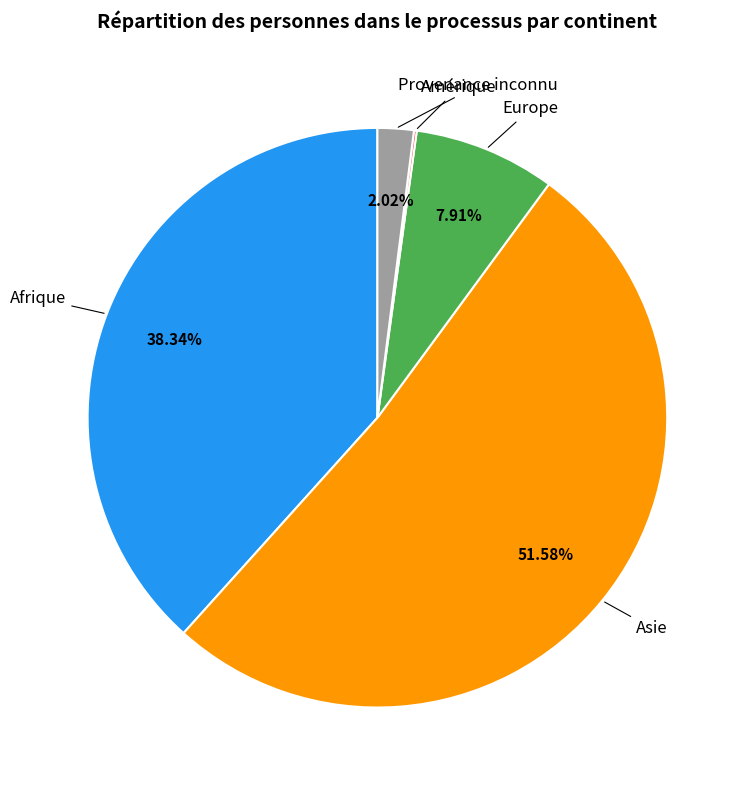

Is there a majority slice in this chart?

Yes